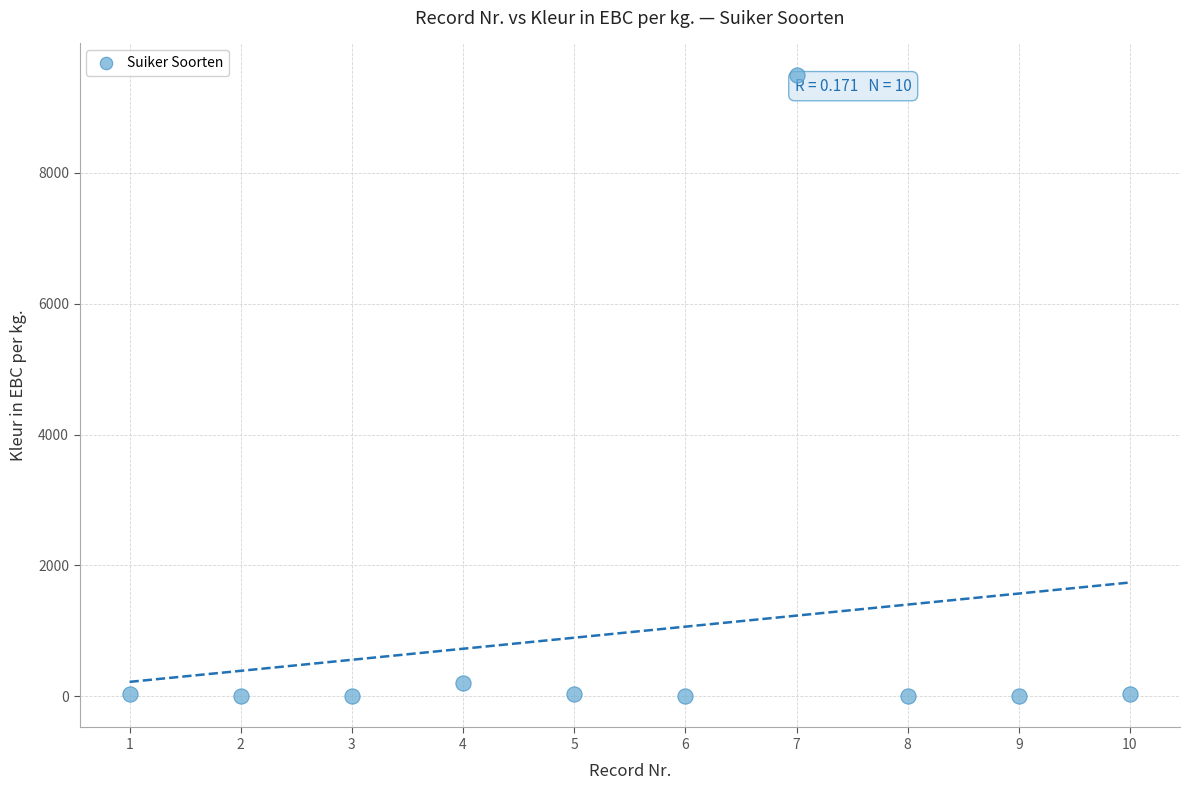

What is the range of X values (max minus min)?

9.0